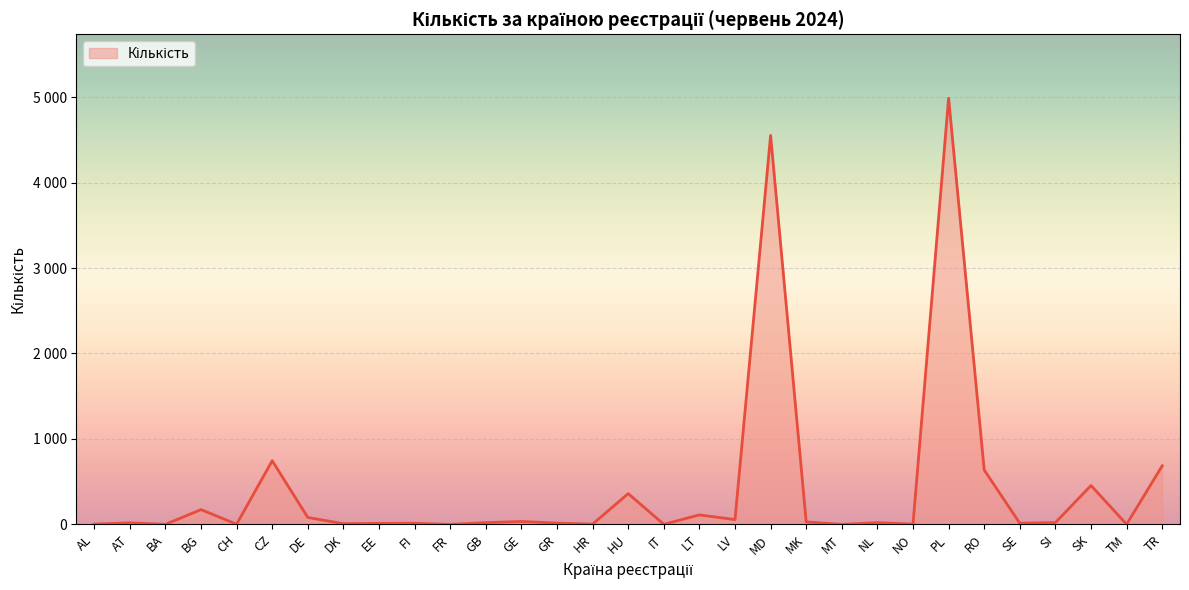

Reading left to right, transcribe all the data shown in this chart.

AL=4	AT=19	BA=1	BG=174	CH=3	CZ=746	DE=82	DK=9	EE=13	FI=14	FR=1	GB=21	GE=35	GR=16	HR=4	HU=361	IT=2	LT=112	LV=57	MD=4551	MK=30	MT=1	NL=21	NO=4	PL=4986	RO=638	SE=14	SI=22	SK=456	TM=2	TR=686